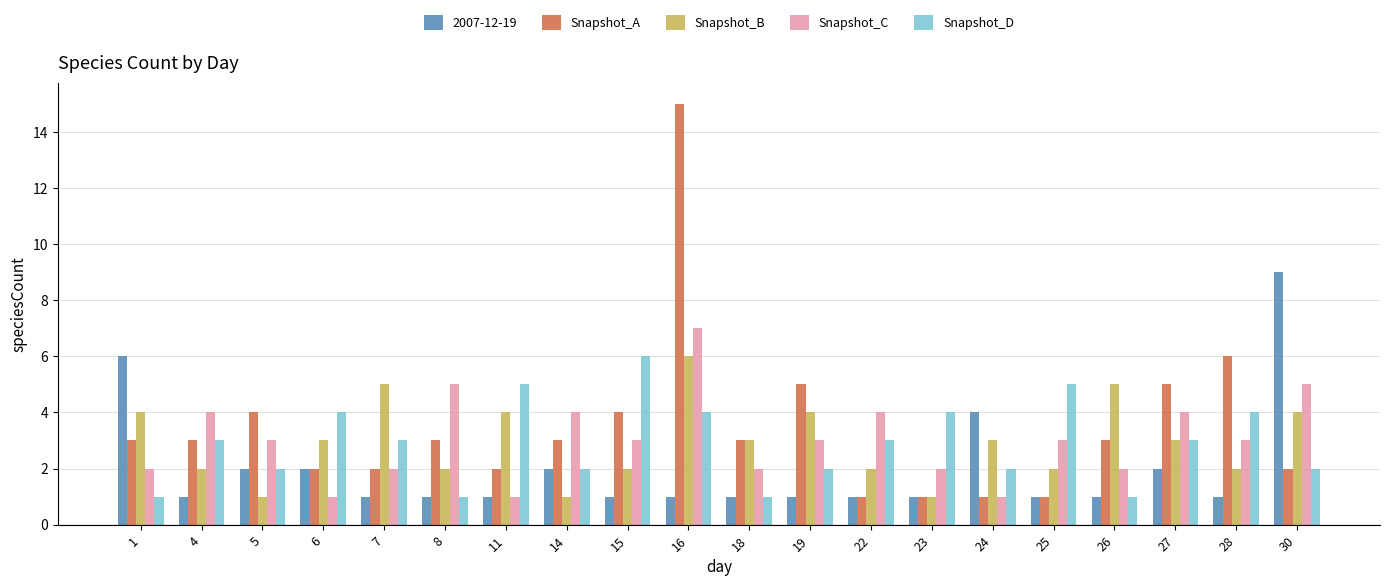

Which series has the largest range (max minus min)?

Snapshot_A